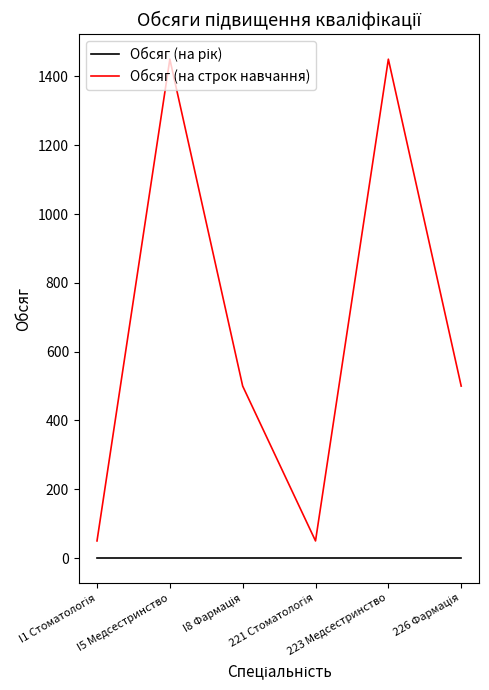

Which series has the largest total across all categories?

Обсяг (на строк навчання)